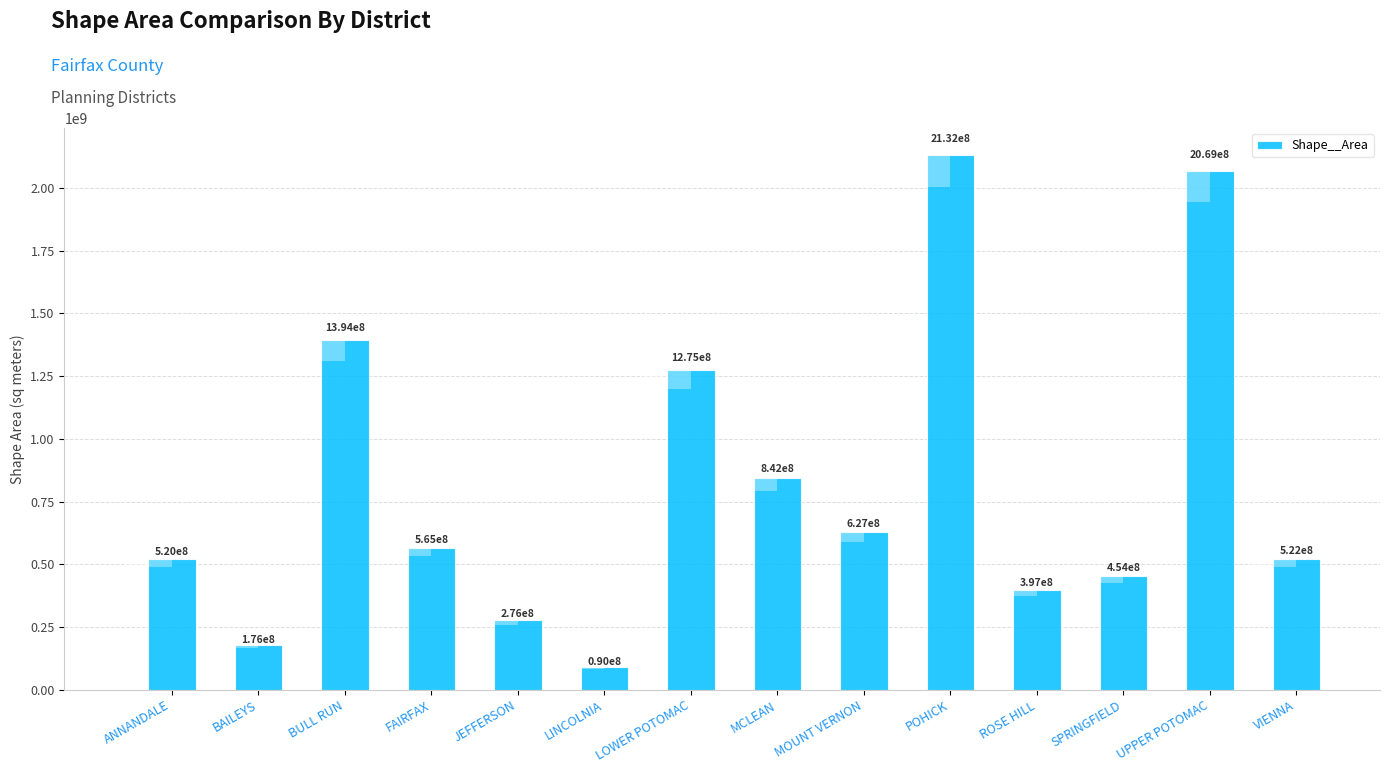

What is the difference between the maximum and minimum values?

2042614405.1